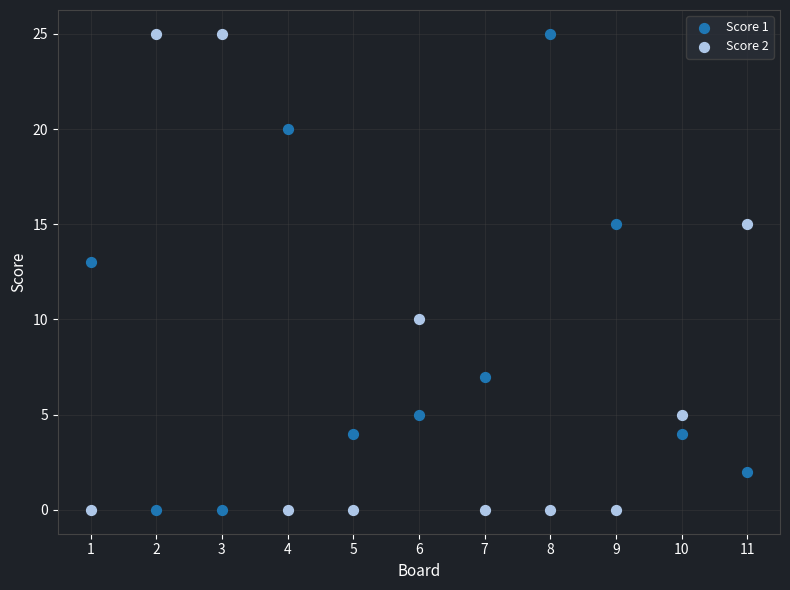

Across all data points, what is the range of X values (max minus min)?

10